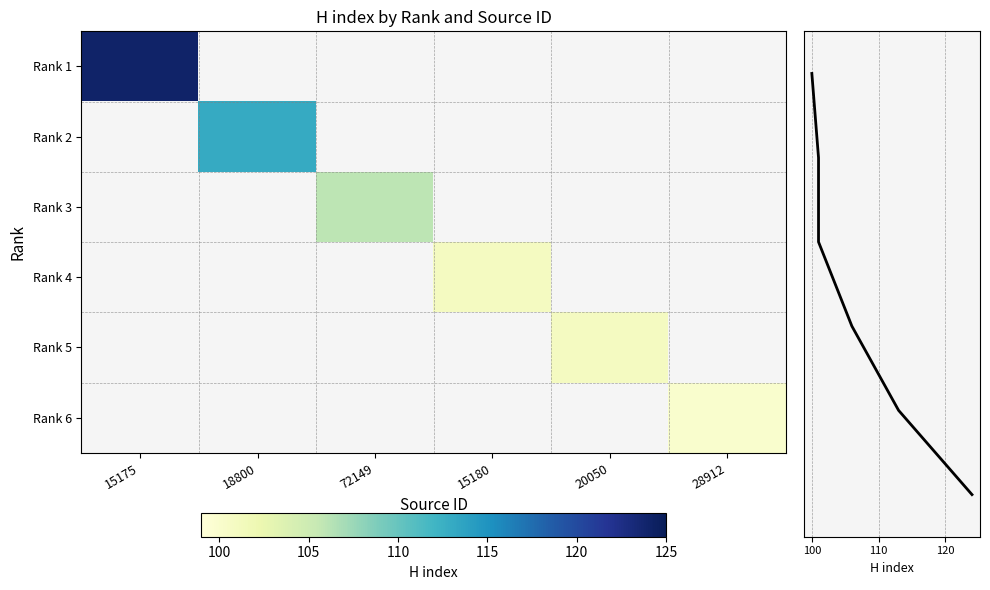

What is the maximum value shown in the chart?

124.0